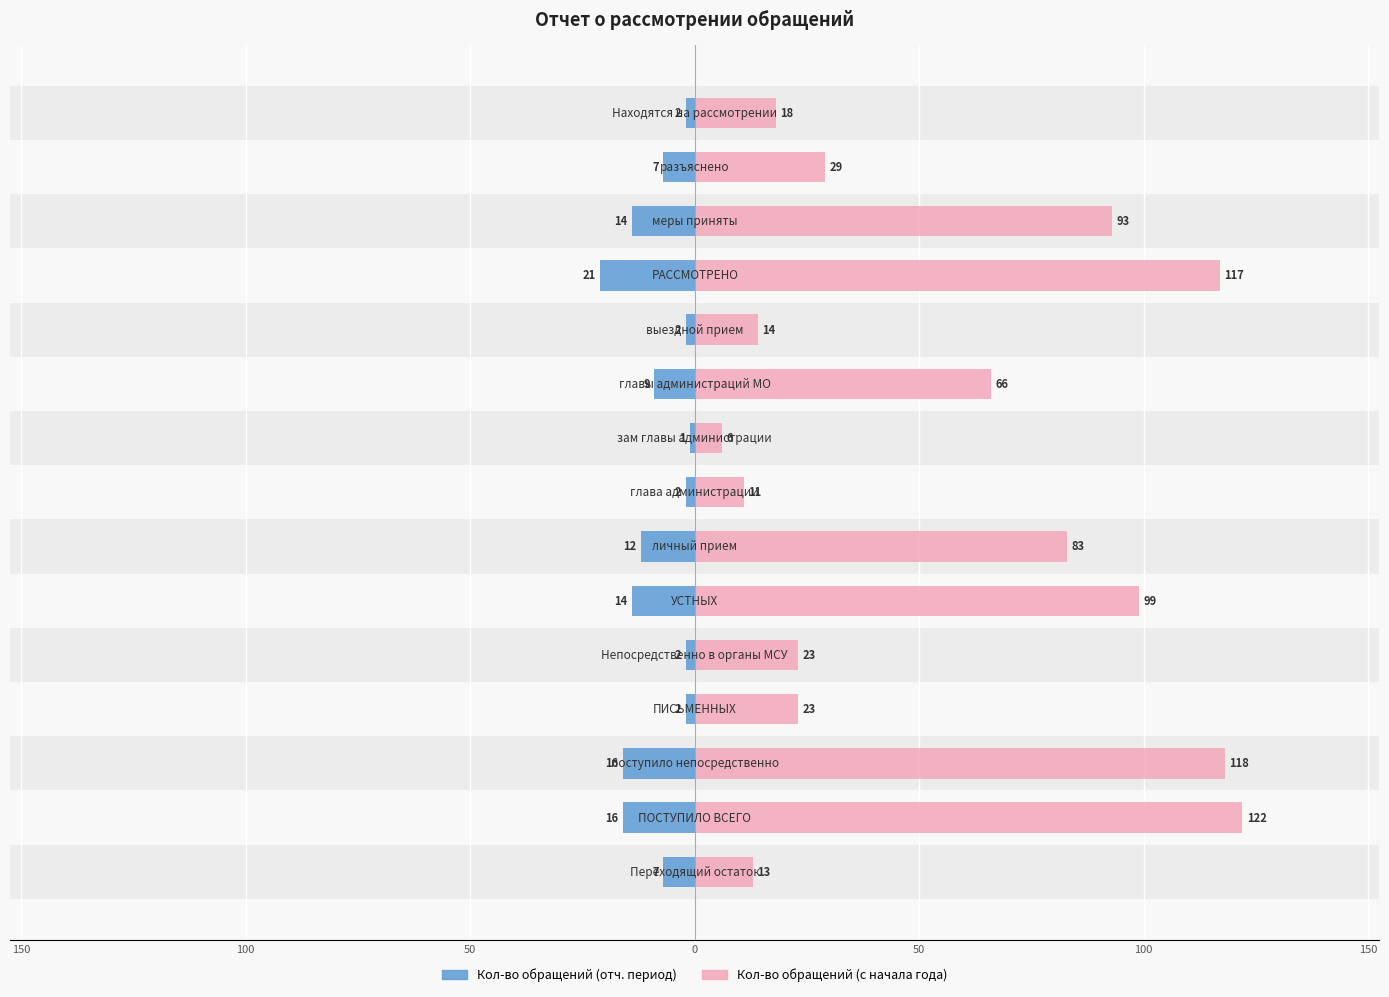

Rank the series at 50 from highest to lowest value.

Кол-во обращений (с начала года), Кол-во обращений (отч. период)